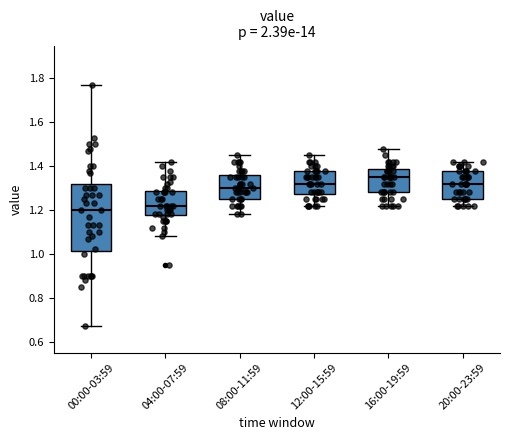

Which box has the highest median line?

16:00-19:59